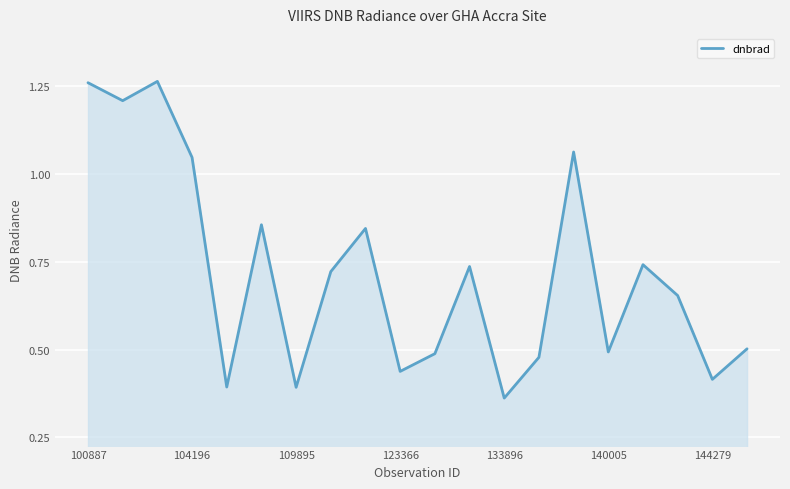

What is the maximum value shown in the chart?

1.3